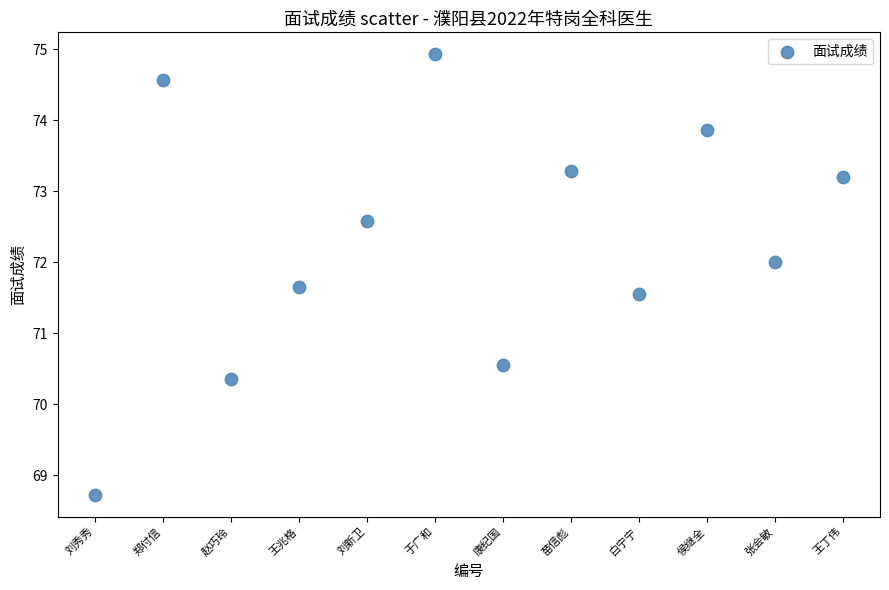

What is the average Y value?

72.3